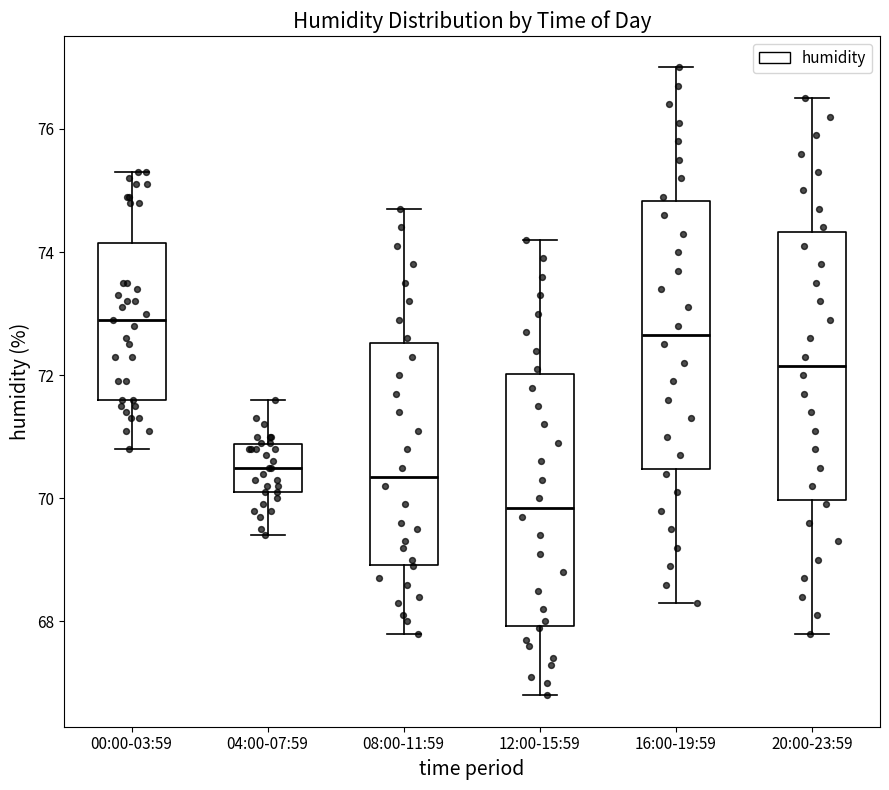

Reading left to right, transcribe this box plot: for each box, give where its median line is, the range the box spans, and where its two whiskers end, as read against the y-axis. The values are not printed on the chart, so give them approximately, as read against the axis.

00:00-03:59: median 73.0, box 71.6 to 74.2, whiskers 70.8 to 75.4
04:00-07:59: median 70.6, box 70.2 to 70.8, whiskers 69.4 to 71.6
08:00-11:59: median 70.4, box 69.0 to 72.6, whiskers 67.8 to 74.8
12:00-15:59: median 69.8, box 68.0 to 72.0, whiskers 66.8 to 74.2
16:00-19:59: median 72.6, box 70.4 to 74.8, whiskers 68.4 to 77.0
20:00-23:59: median 72.2, box 70.0 to 74.4, whiskers 67.8 to 76.6